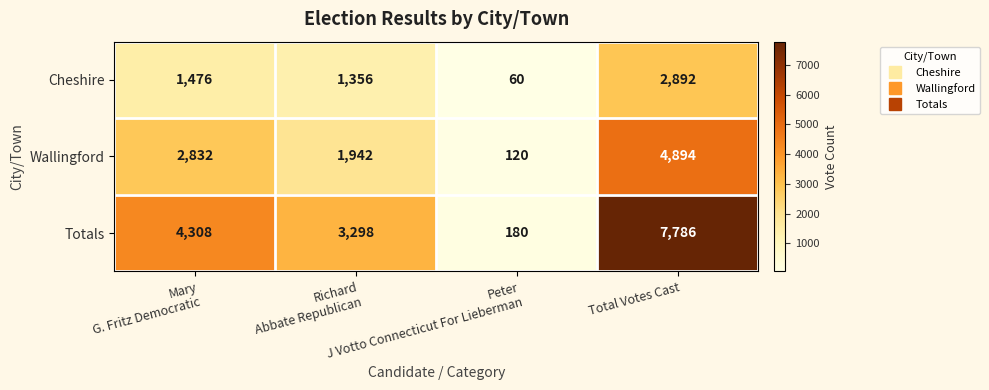

How many categories are shown in the chart?

4